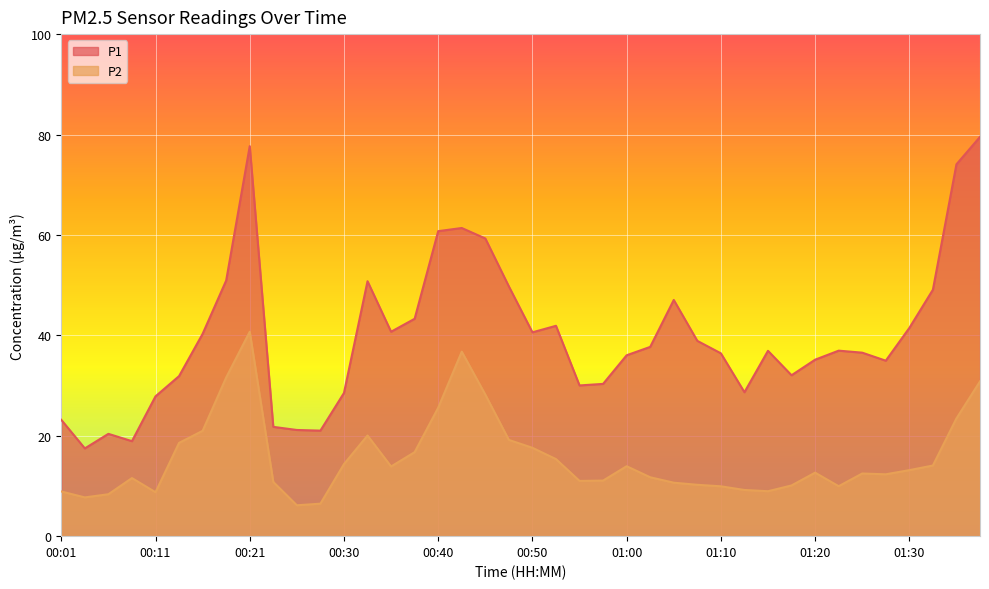

How many lines are shown in the chart?

2